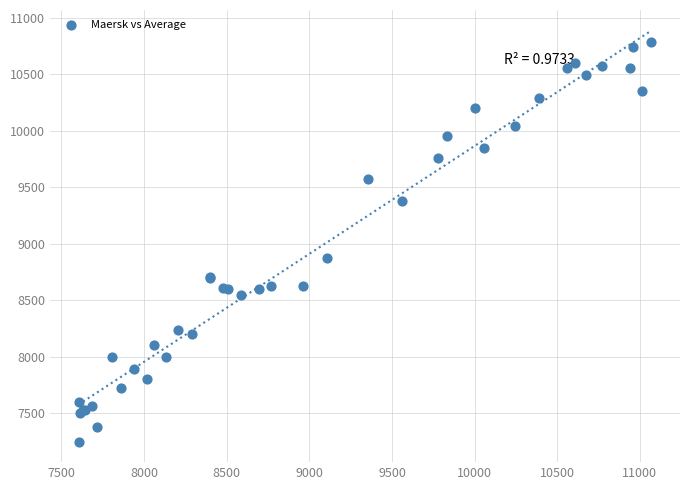

What Y value in the scatter plot is closest to 9016?

8873